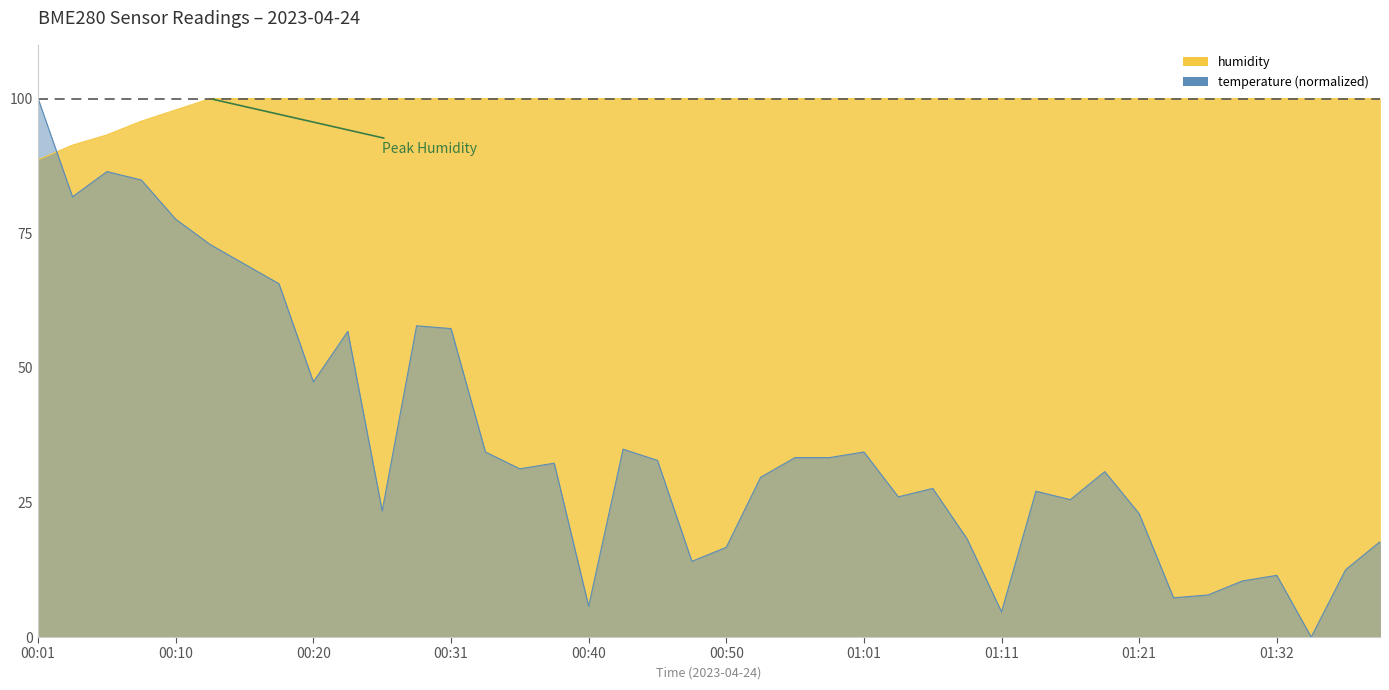

What is the label of the 39th point from the right?

00:03